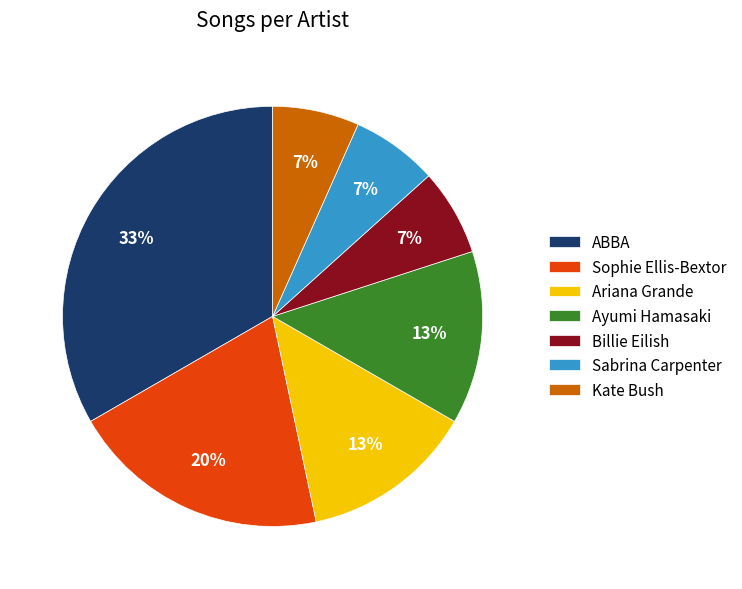

Does Kate Bush account for over 50% of the chart?

No